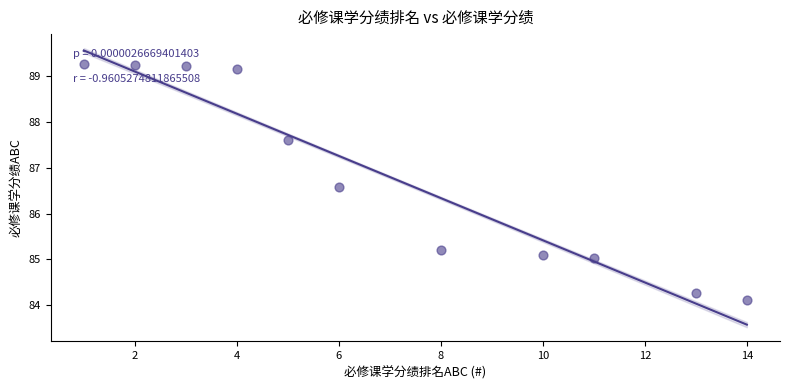

What is the average X value?

7.0